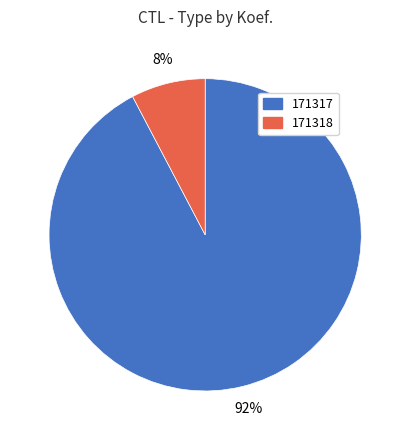

Is there any slice that represents more than half of the pie?

Yes